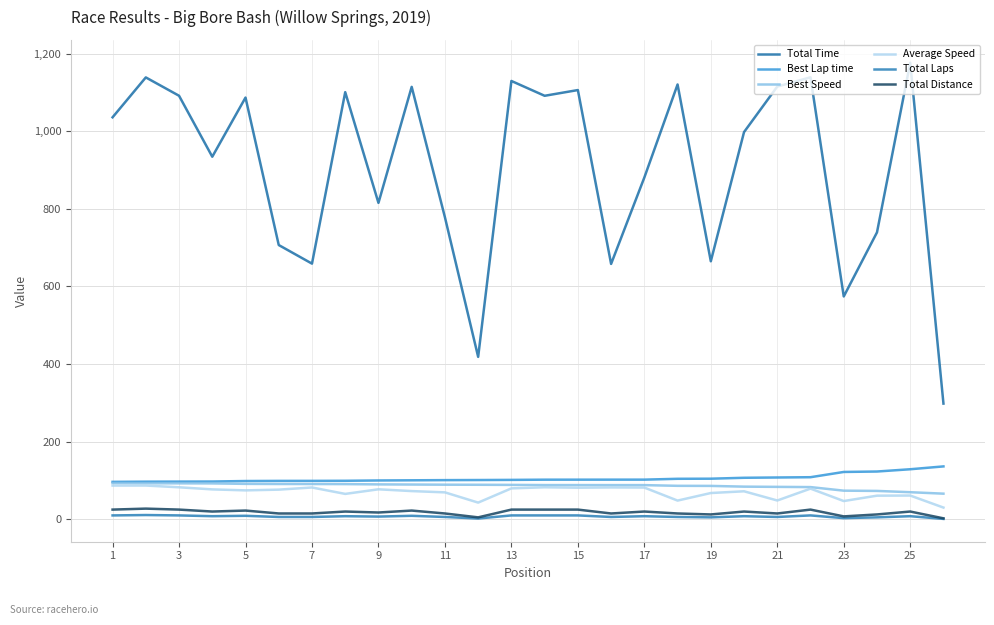

Does the chart have visible grid lines?

Yes